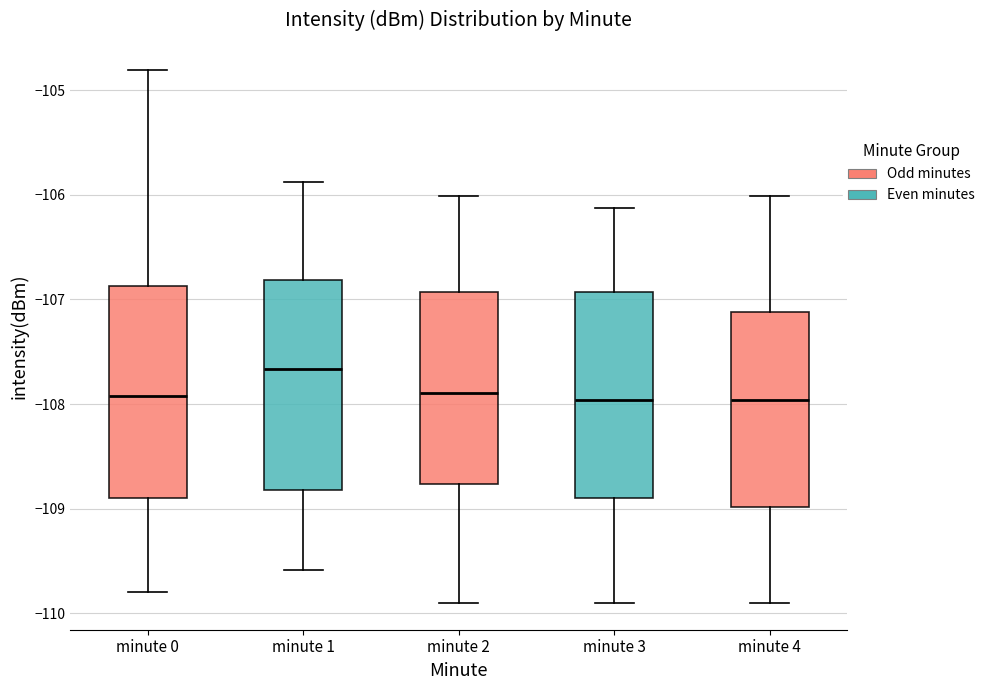

Reading left to right, read every box against the y-axis: the position of its median line, the range the box covers, and the ends of its whiskers. The values are not printed on the chart, so give them approximately, as read against the axis.

minute 0: median -107.9, box -108.9 to -106.9, whiskers -109.8 to -104.8
minute 1: median -107.7, box -108.8 to -106.8, whiskers -109.6 to -105.9
minute 2: median -107.9, box -108.8 to -106.9, whiskers -109.9 to -106.0
minute 3: median -108.0, box -108.9 to -106.9, whiskers -109.9 to -106.1
minute 4: median -108.0, box -109.0 to -107.1, whiskers -109.9 to -106.0